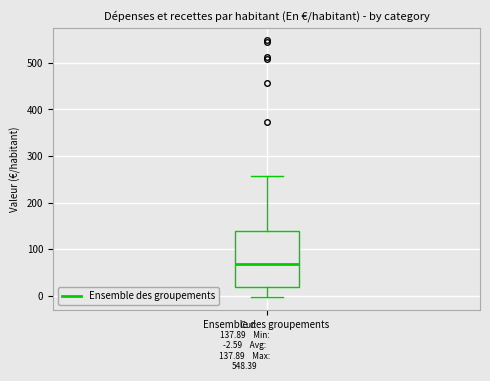

Where does the median line of the box for Ensemble des groupements sit on the y-axis? The values are not printed on the chart, so give them approximately, as read against the axis.

70